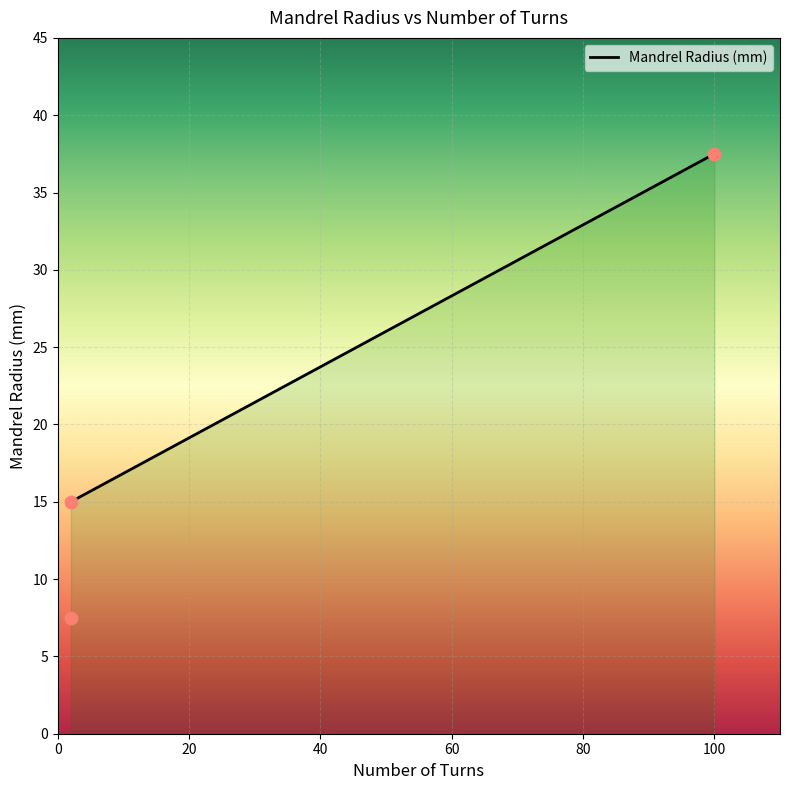

Approximately how many times larger is the value at 100 compared to 2?

5.0